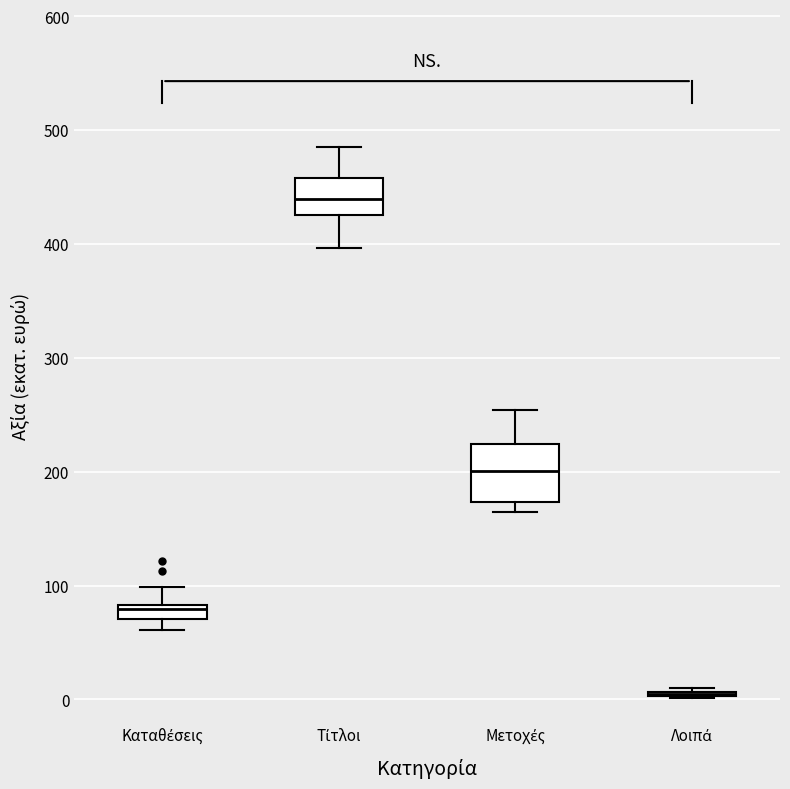

Where does the median line of the box for Τίτλοι sit on the y-axis? The values are not printed on the chart, so give them approximately, as read against the axis.

440